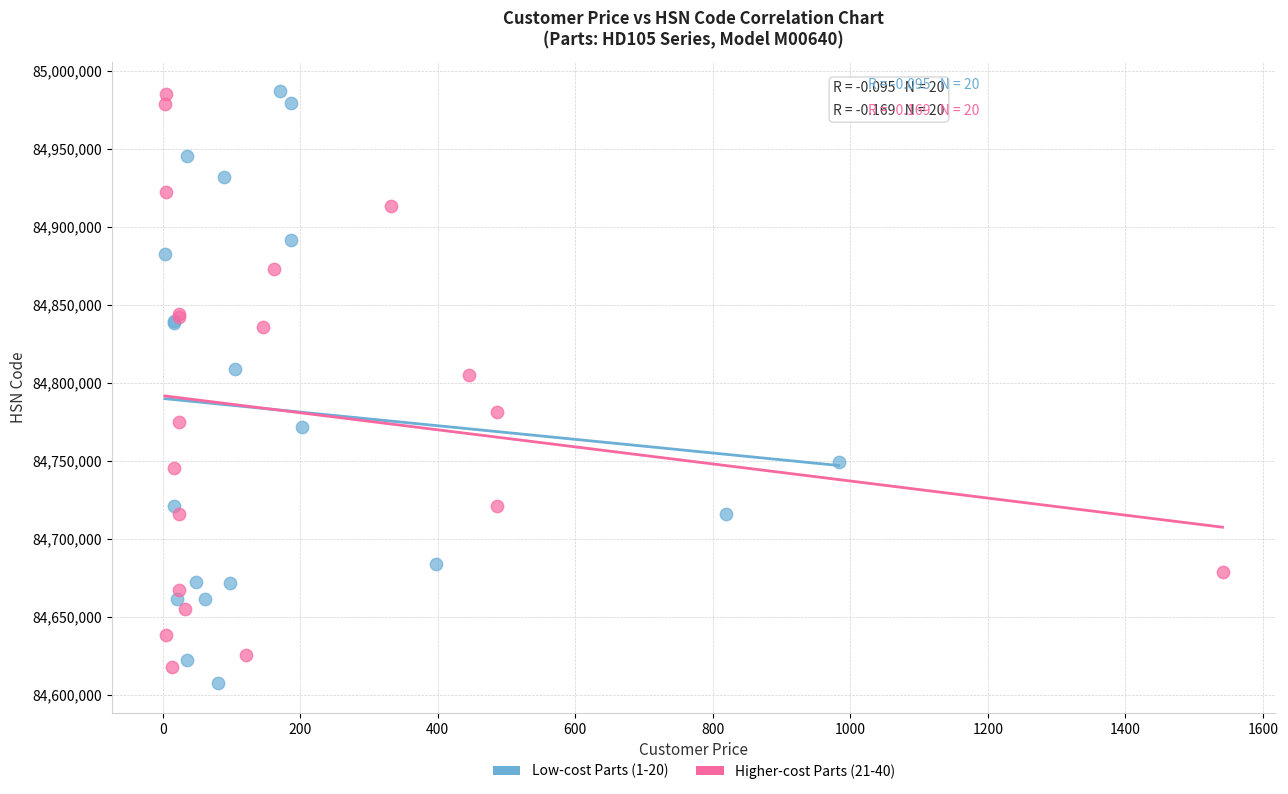

Which series has the largest Y range (max minus min)?

Low-cost Parts (1-20)